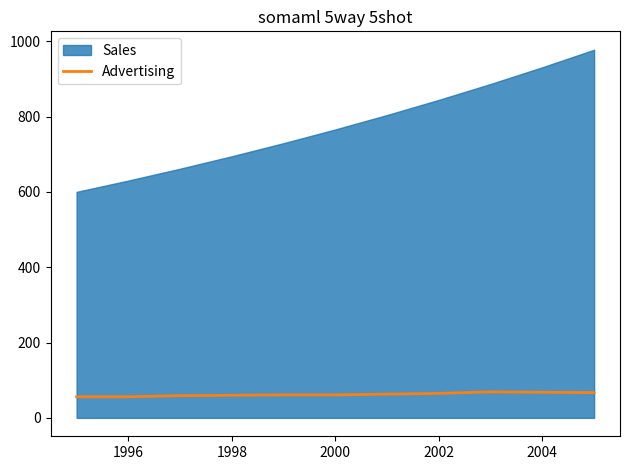

How many data points are above 61?

5